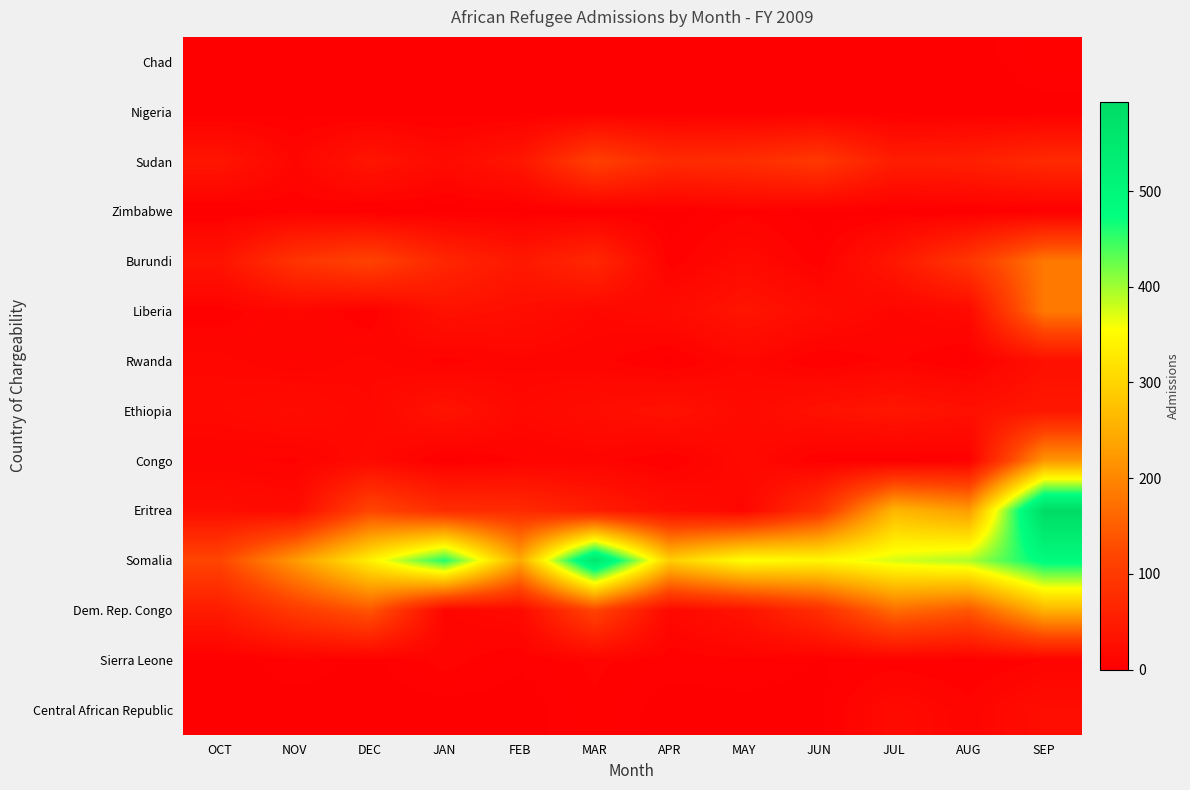

Between JUN and FEB, which is larger?

JUN